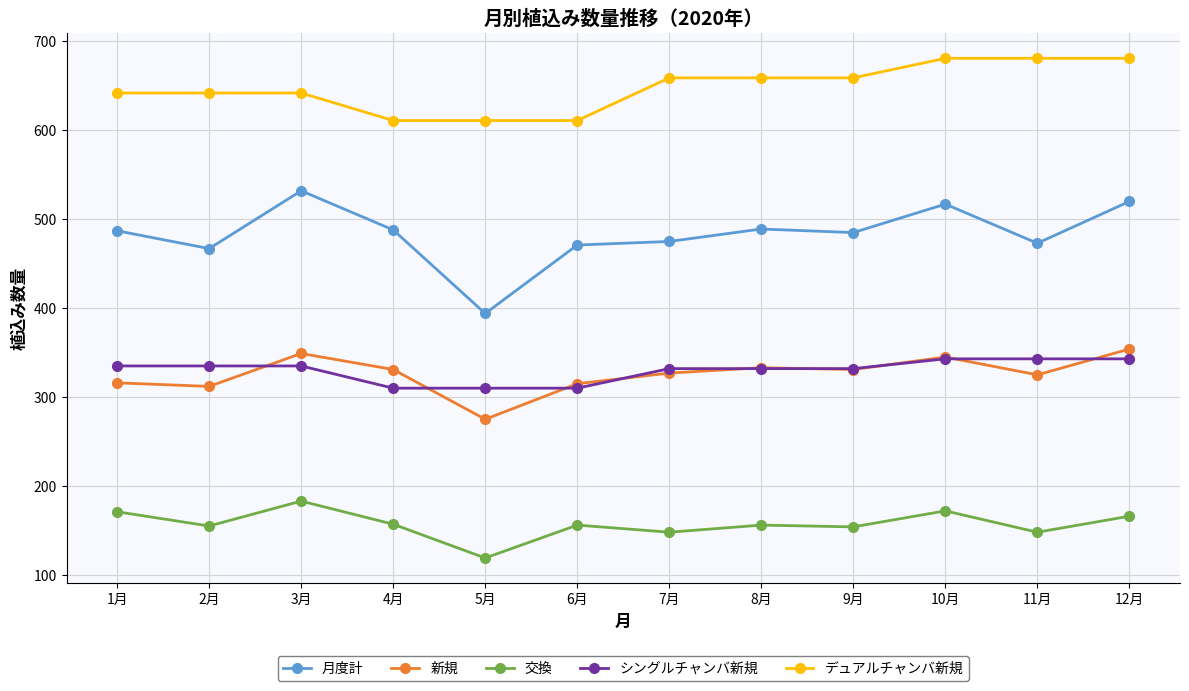

What is the smallest value displayed?

119